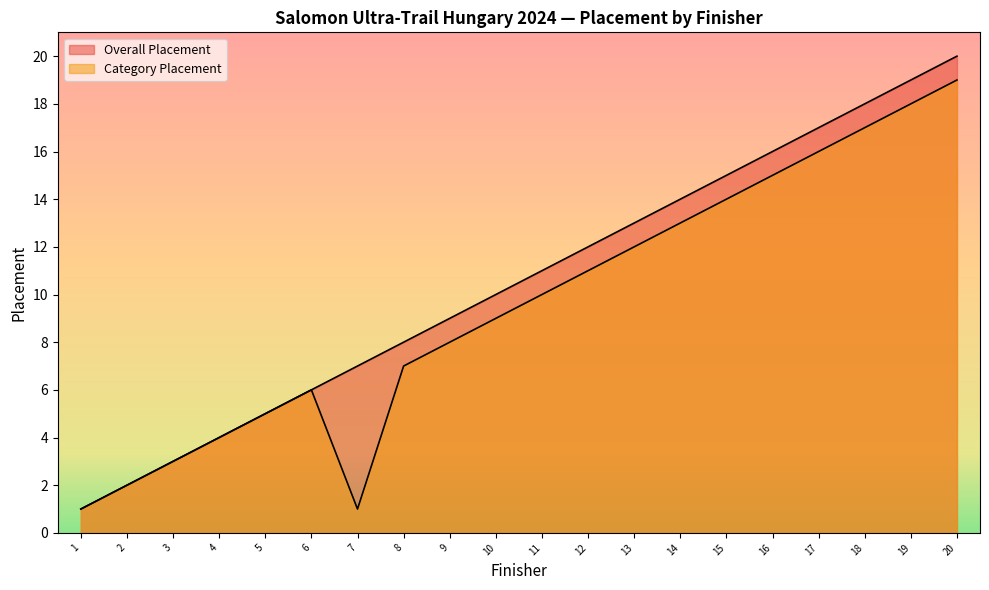

Which series has the widest spread of values?

Overall Placement